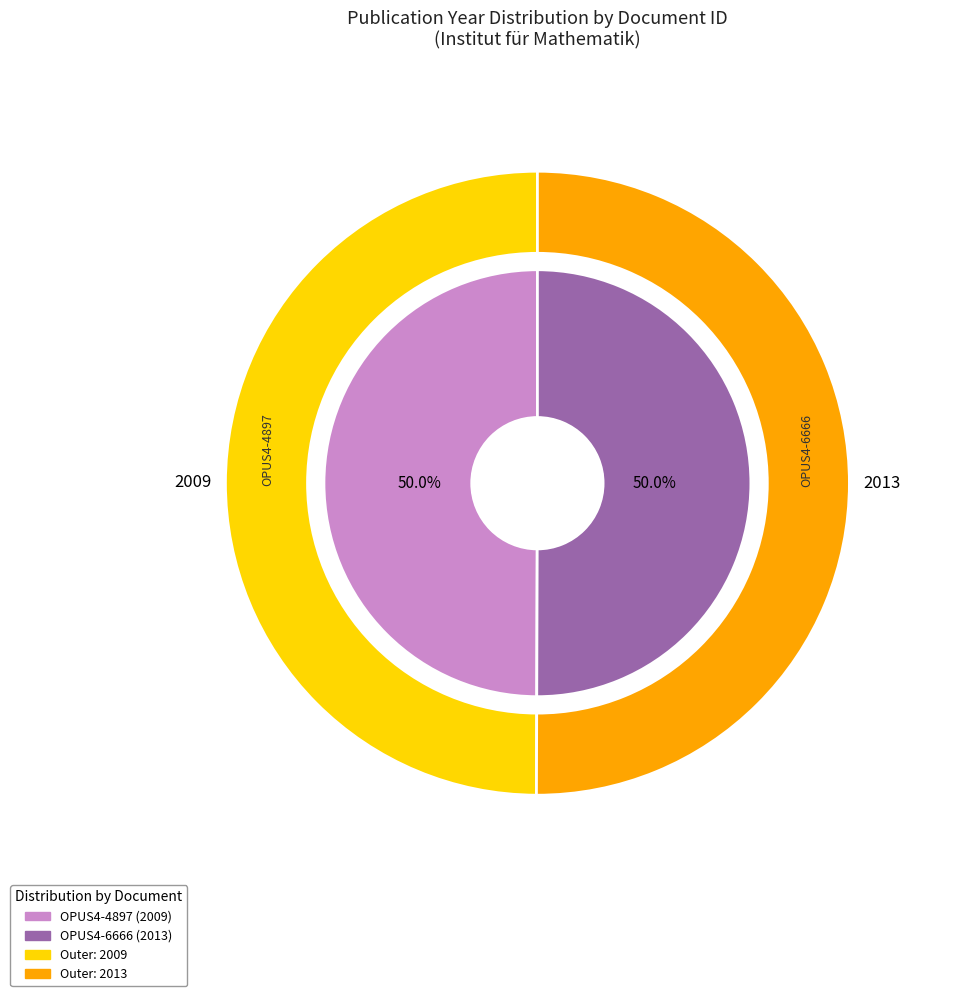

What portion of the pie excludes OPUS4-4897?

50.0%